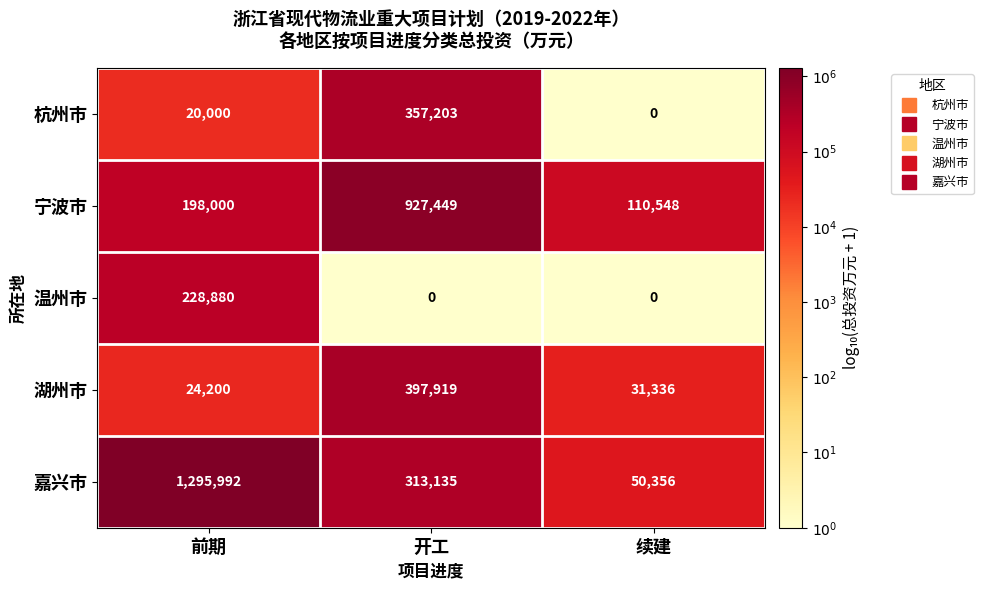

What is the difference between the highest and lowest values at 前期?

1275992